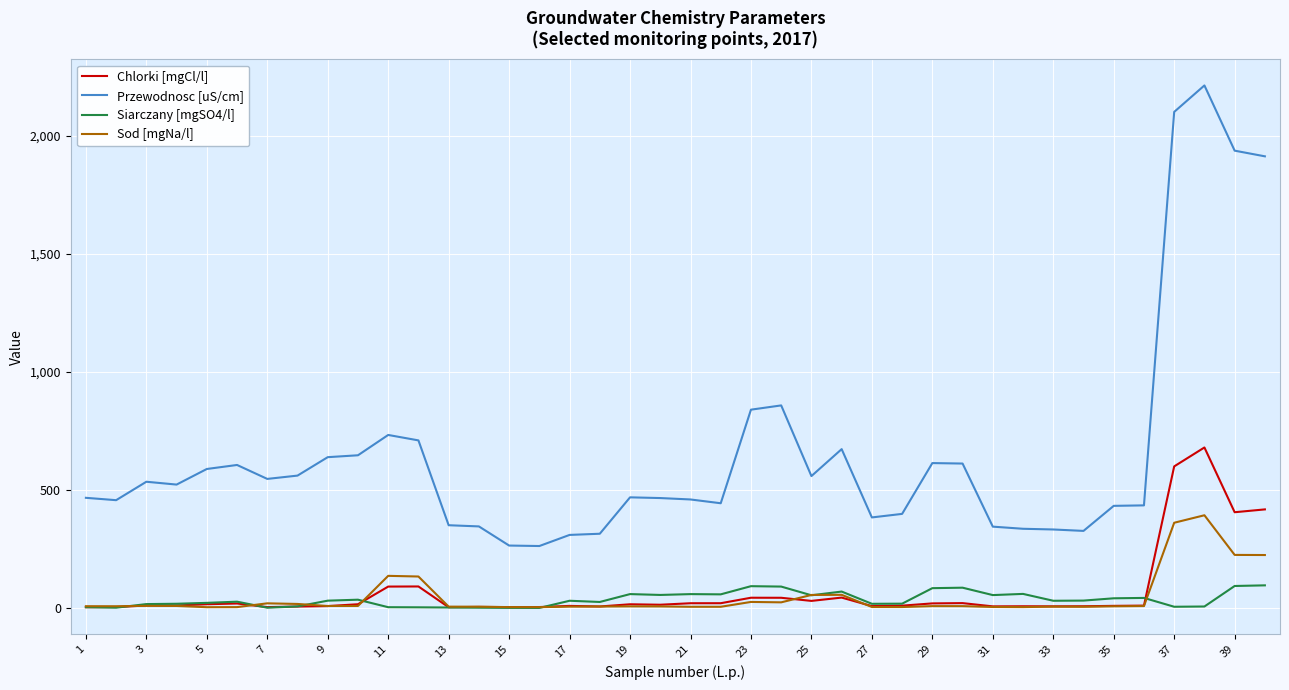

How many values in the Sod [mgNa/l] series exceed 8?

21